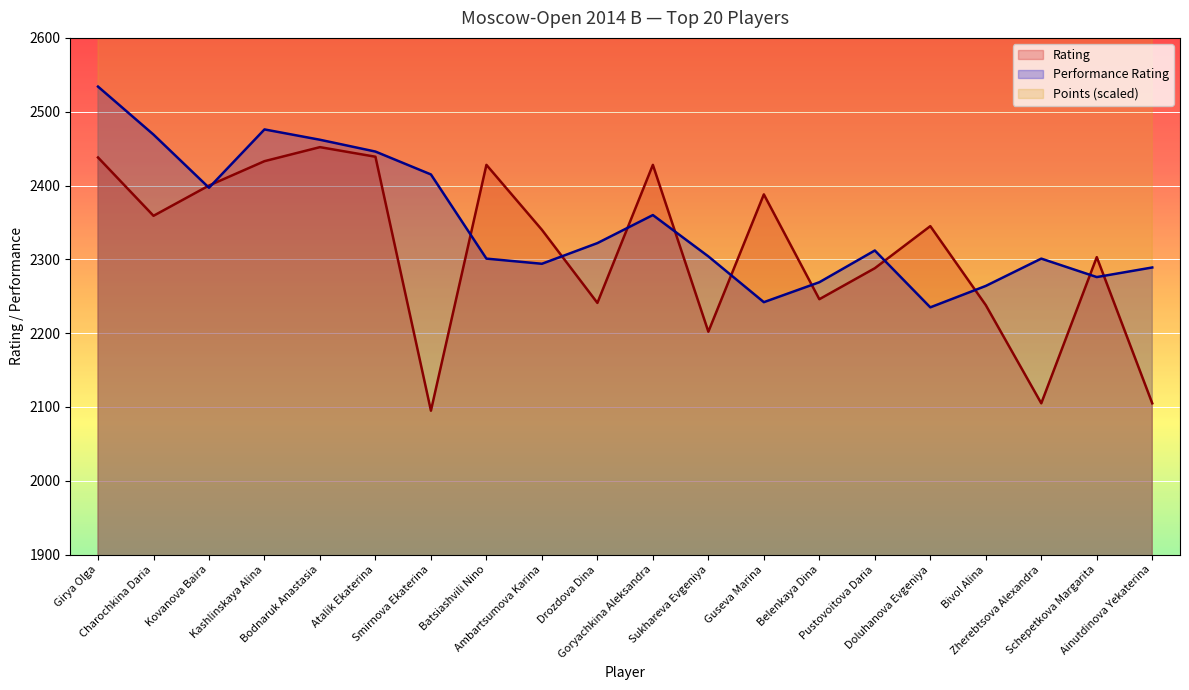

How many distinct data groups are displayed?

3